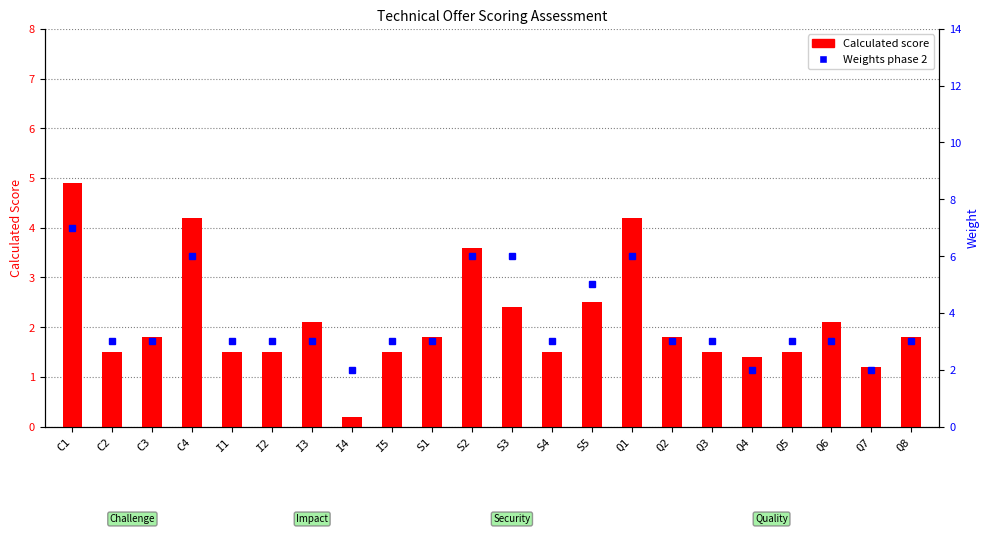

Reading left to right, extract all data points from this chart.

Calculated score: 4.9	1.5	1.8	4.2	1.5	1.5	2.1	0.2	1.5	1.8	3.6	2.4	1.5	2.5	4.2	1.8	1.5	1.4	1.5	2.1	1.2	1.8
Weights phase 2: 7.0	3.0	3.0	6.0	3.0	3.0	3.0	2.0	3.0	3.0	6.0	6.0	3.0	5.0	6.0	3.0	3.0	2.0	3.0	3.0	2.0	3.0